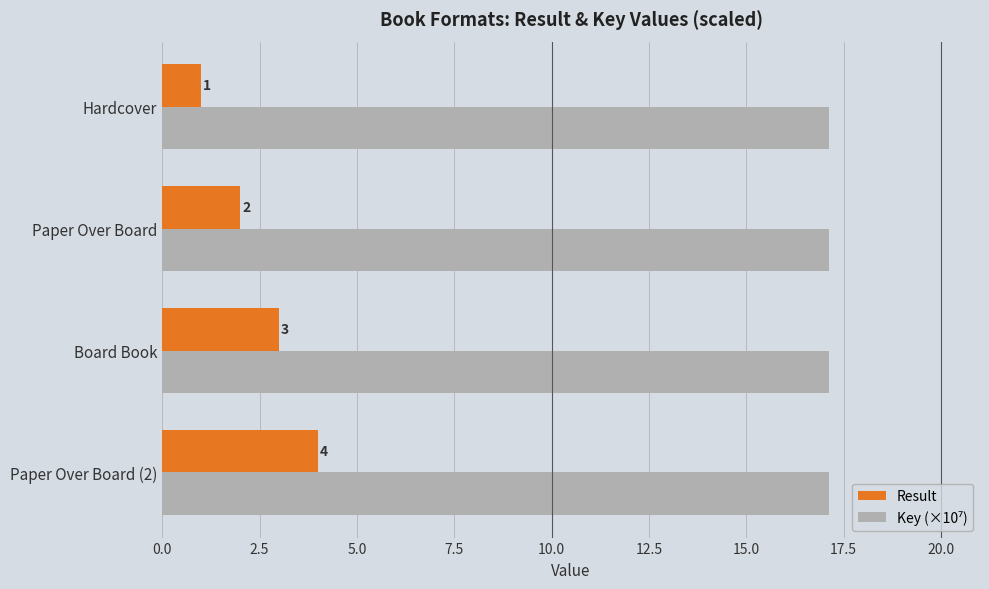

What is the difference between the Result values at Board Book and Hardcover?

2.0